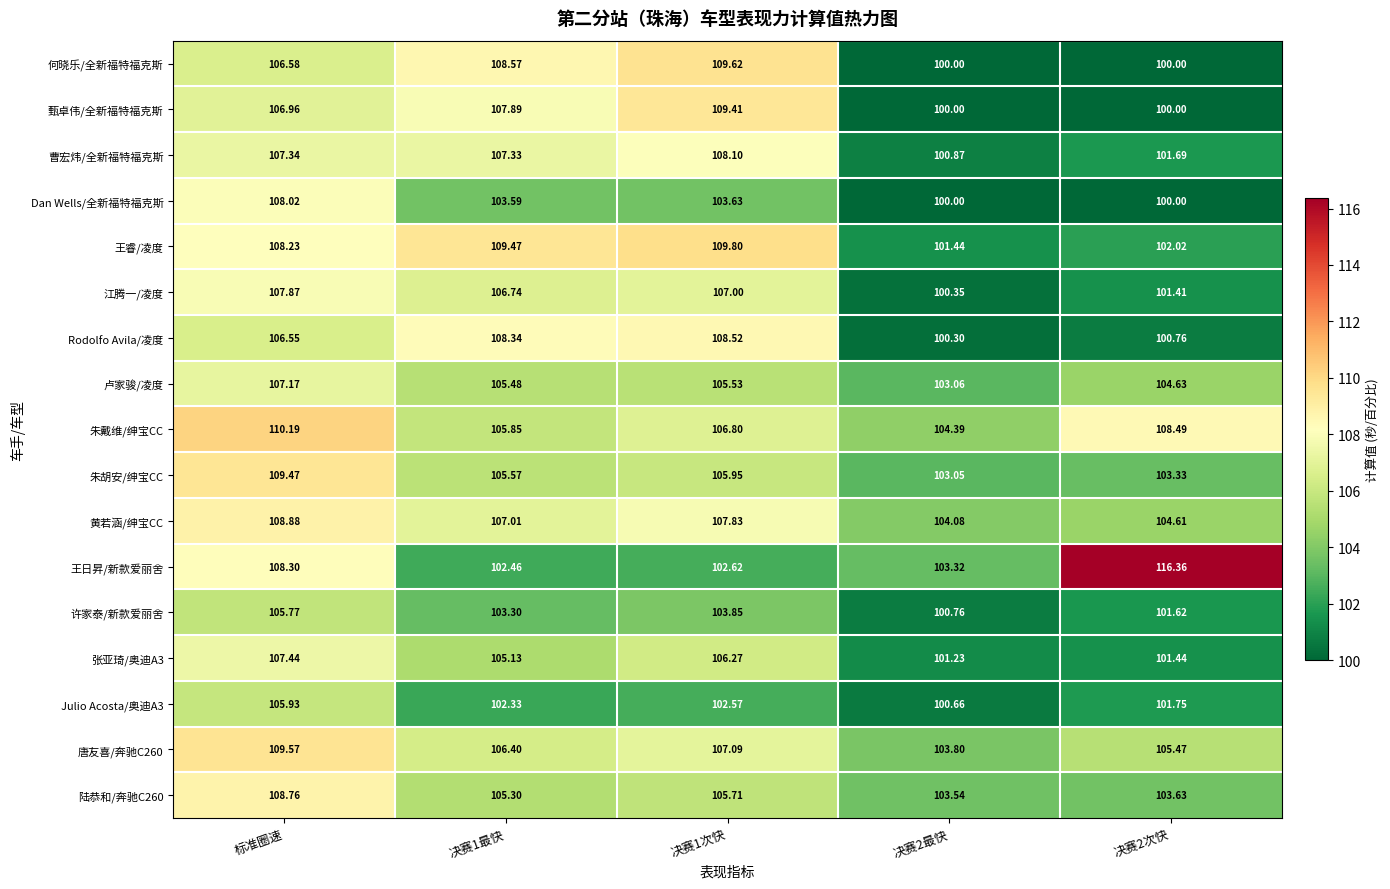

Where is 王日昇/新款爱丽舍 nearest to the value 109?

标准圈速